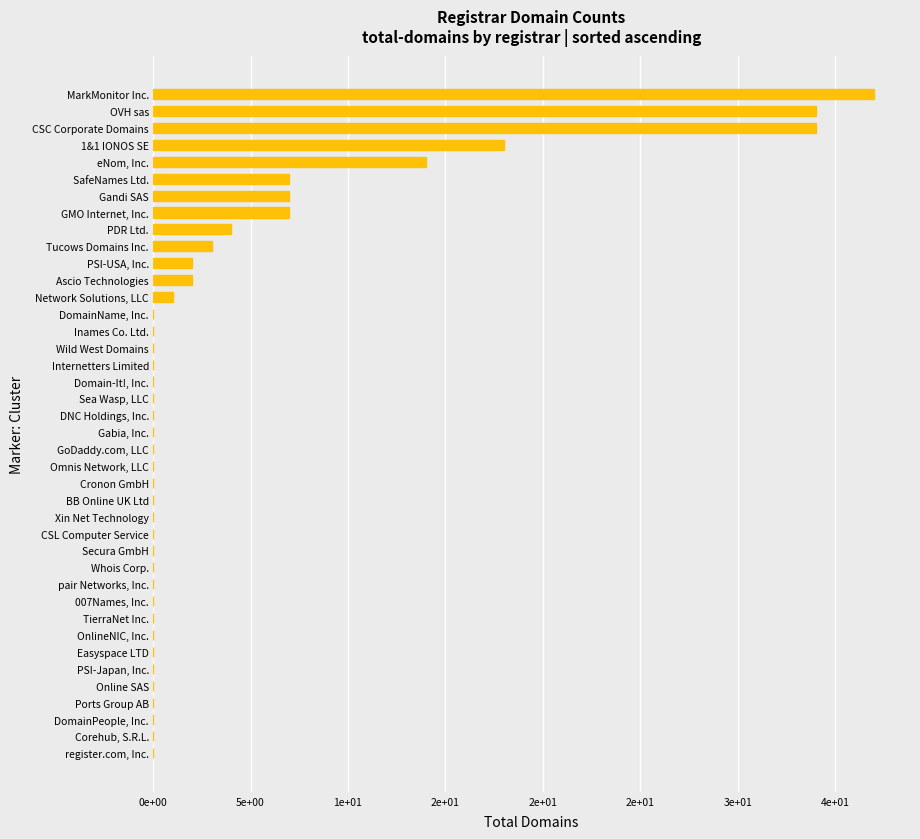

Count the number of data series in this chart.

1